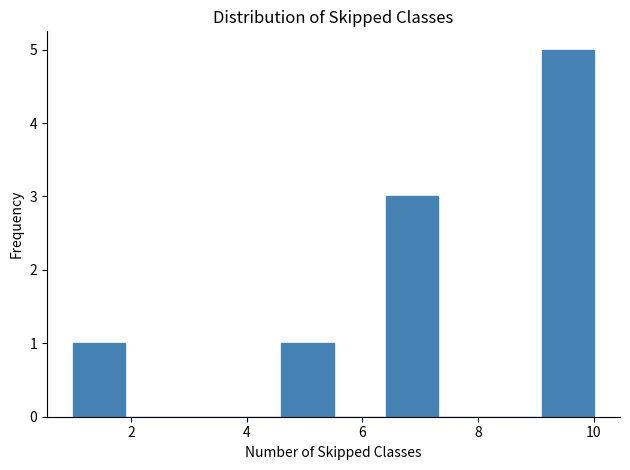

Which range on the x-axis has the tallest bar?

9.1 to 10.0